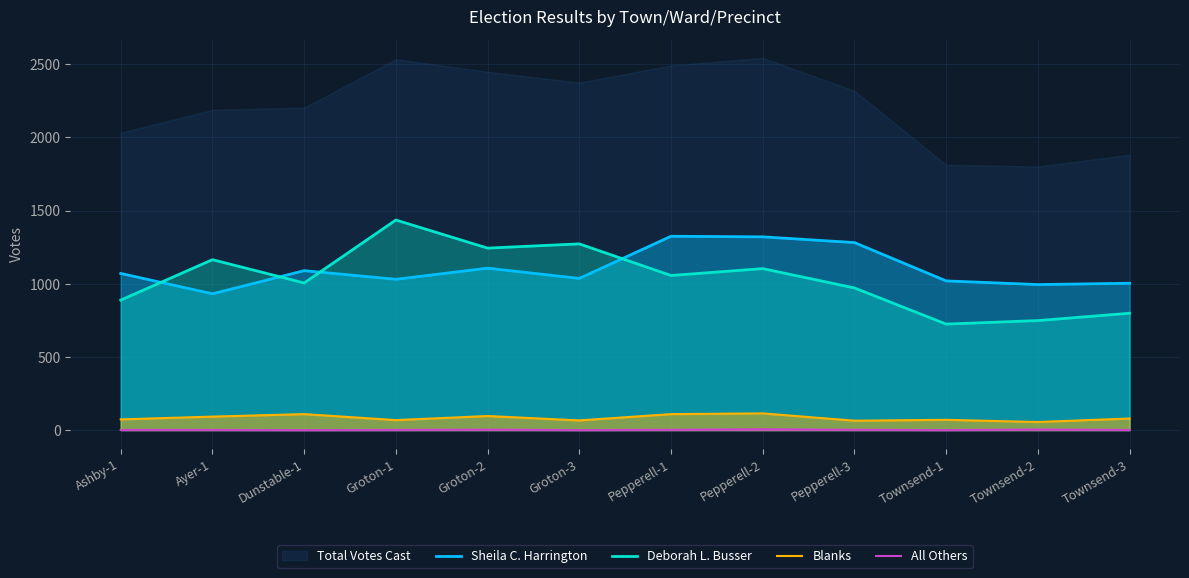

How many lines are shown in the chart?

5